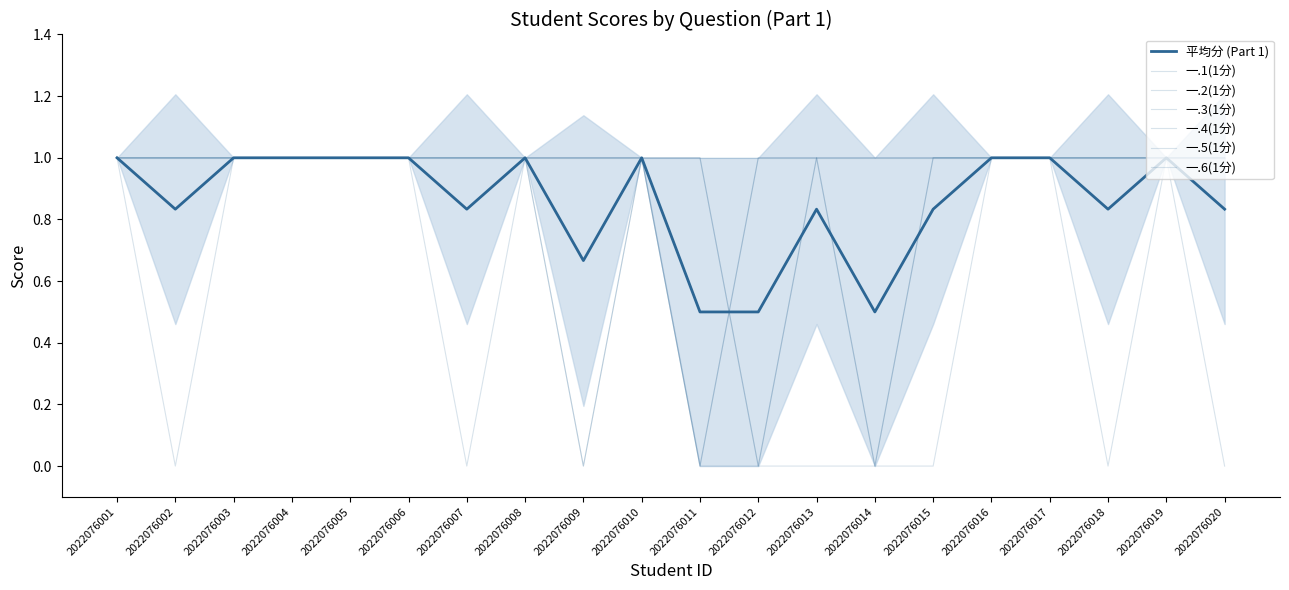

What is the approximate value of 一.3(1分) at 2022076018?

1